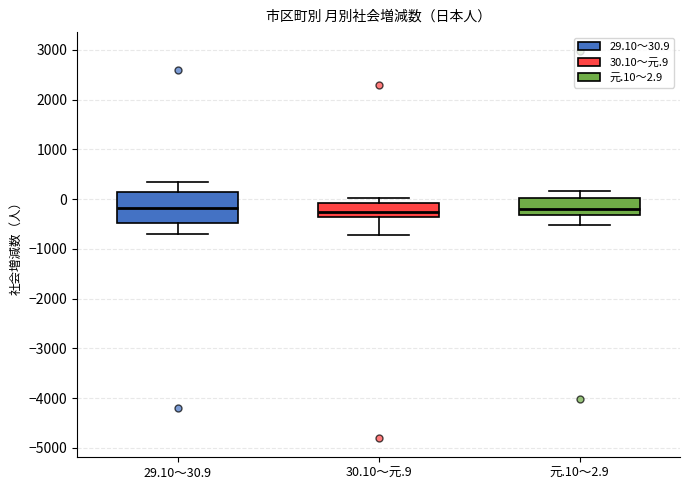

Which box is the tallest, from its lower edge to its upper edge?

29.10～30.9